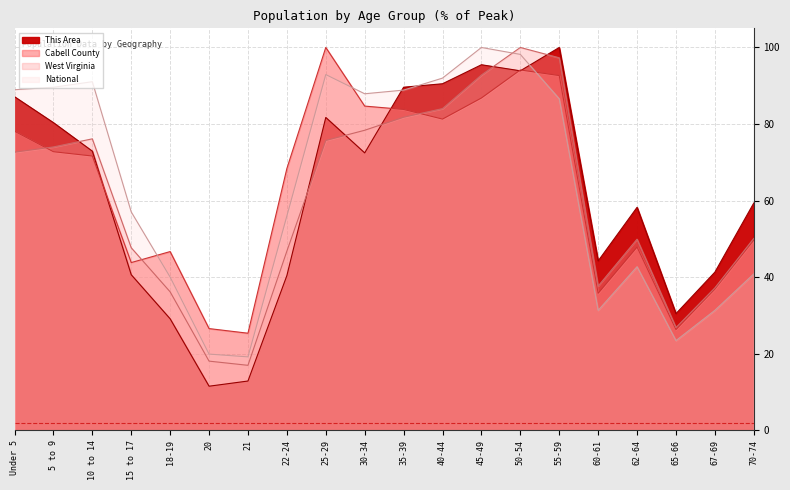

What is the label of the 20th point from the left?

70-74